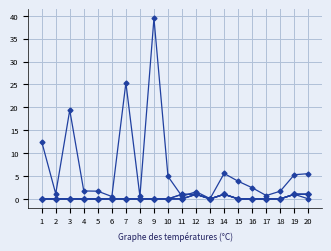

True or false: chem_fp_0001 has a value of 0.4 at 6.

False